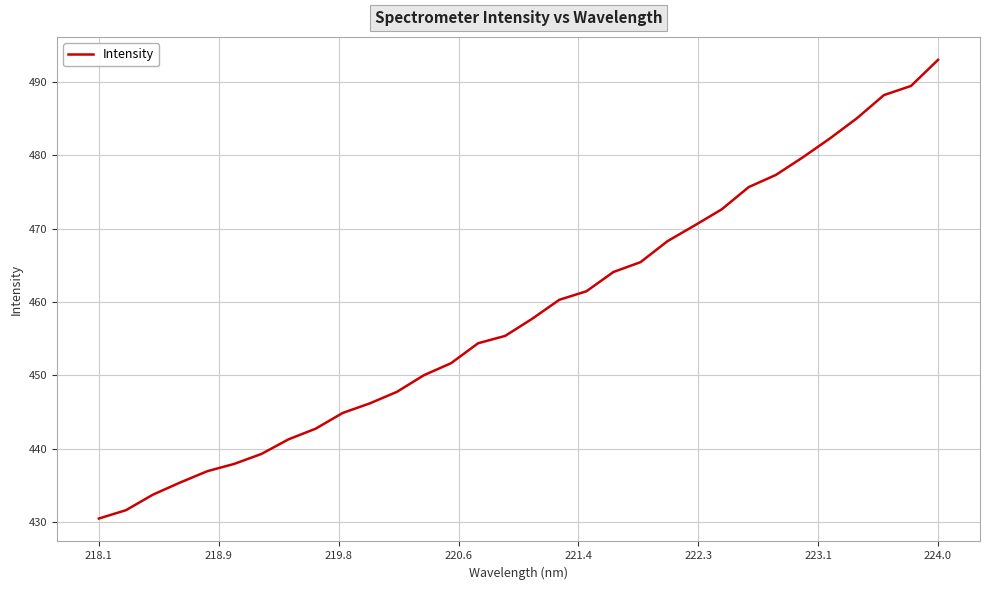

What is the maximum value shown in the chart?

493.0